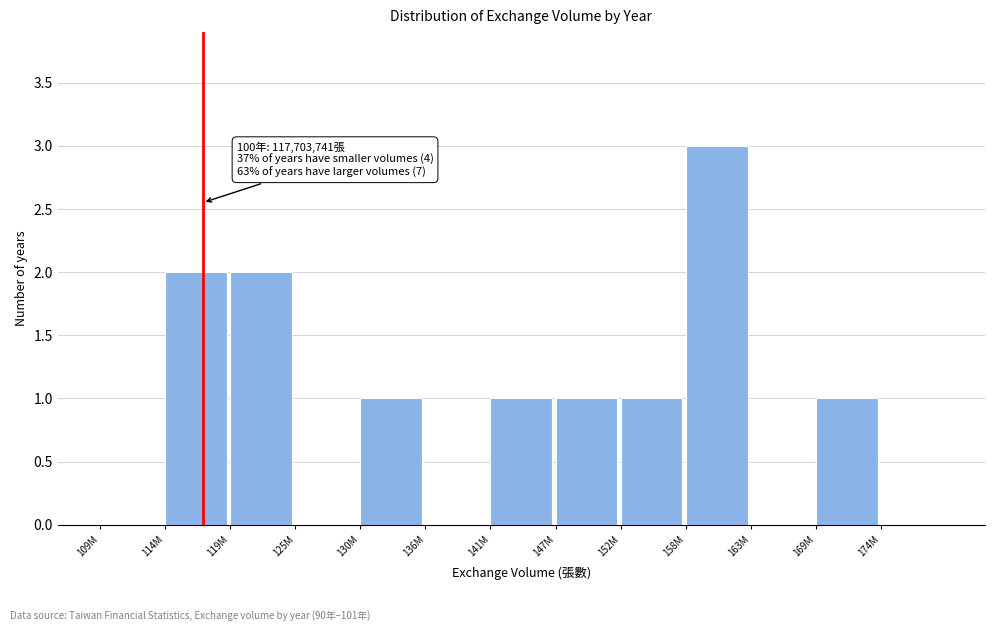

Reading left to right, transcribe all the data shown in this chart.

109M=0	114M=2	119M=2	125M=0	130M=1	136M=0	141M=1	147M=1	152M=1	158M=3	163M=0	169M=1	174M=0